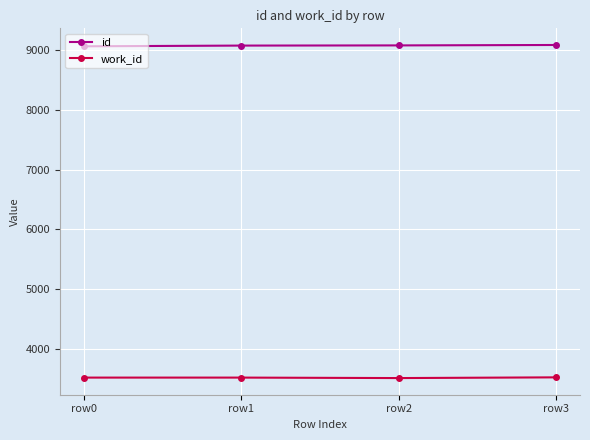

The value of work_id at row1 is 3514. True or false?

True